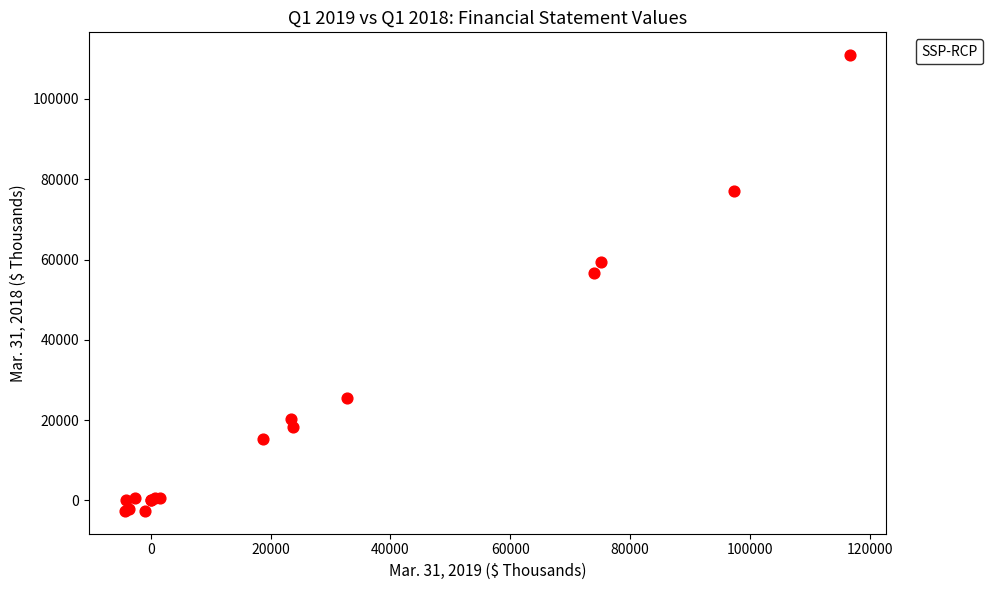

What Y value in the scatter plot is closest to 54142?

56725.0